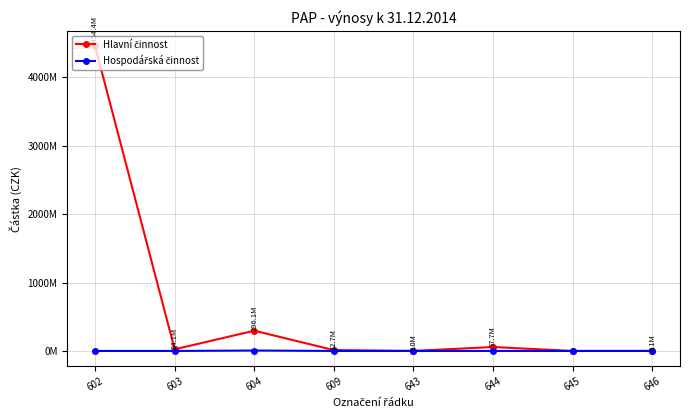

What is the difference between the second highest and minimum values in the Hlavní činnost series?

296086360.8